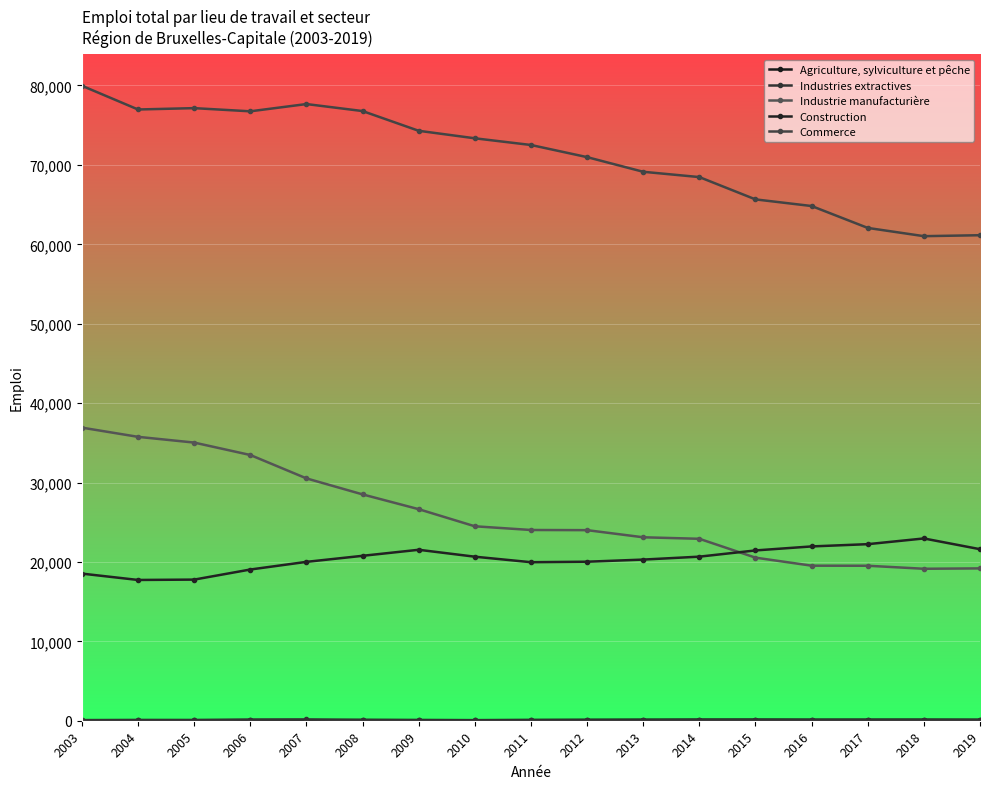

How many values in the Construction series are below 20658?

8